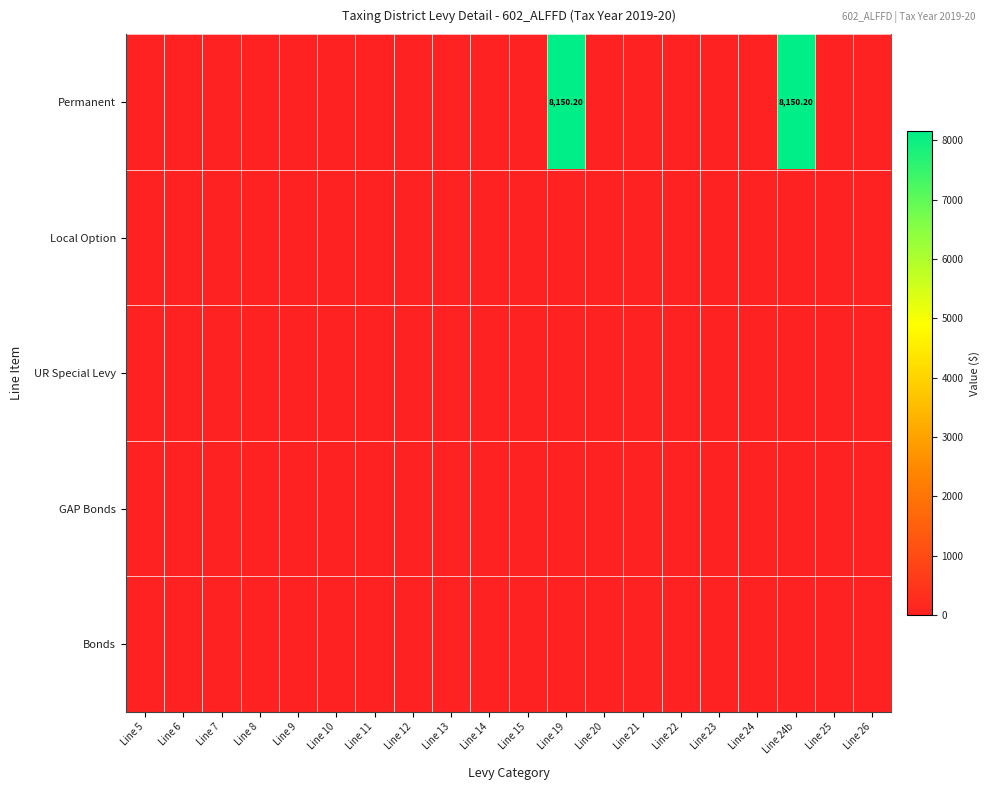

List the labels in order of Permanent value, largest first.

Line 24b, Line 19, Line 5, Line 6, Line 7, Line 8, Line 9, Line 10, Line 11, Line 12, Line 13, Line 14, Line 15, Line 20, Line 21, Line 22, Line 23, Line 24, Line 25, Line 26